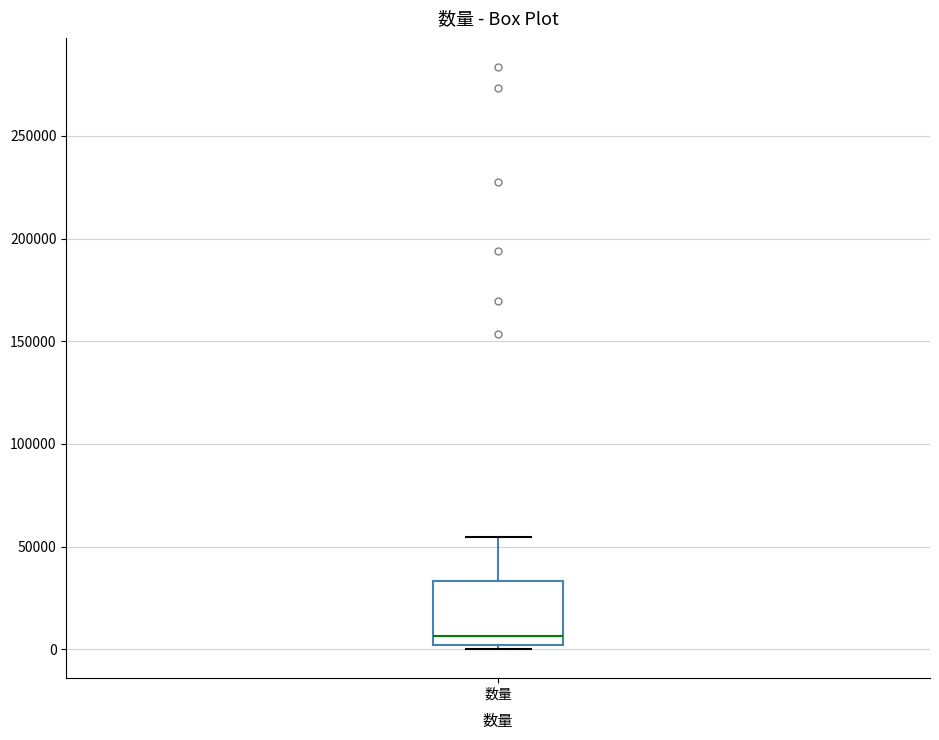

Read this box plot against the y-axis: the position of the median line, the range covered by the box, and the ends of both whiskers. The values are not printed on the chart, so give them approximately, as read against the axis.

median 5000, box 0 to 35000, whiskers 0 (just below the box's lower edge) to 55000